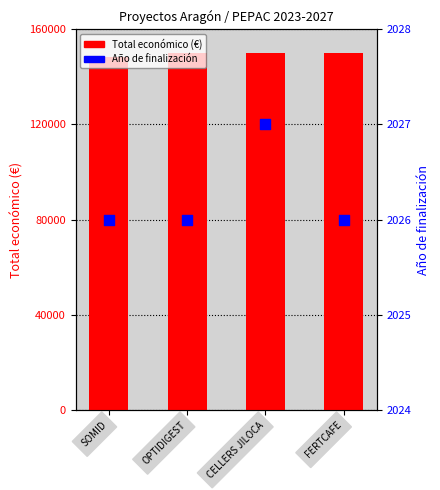

At how many categories does at least one series exceed 132826?

4